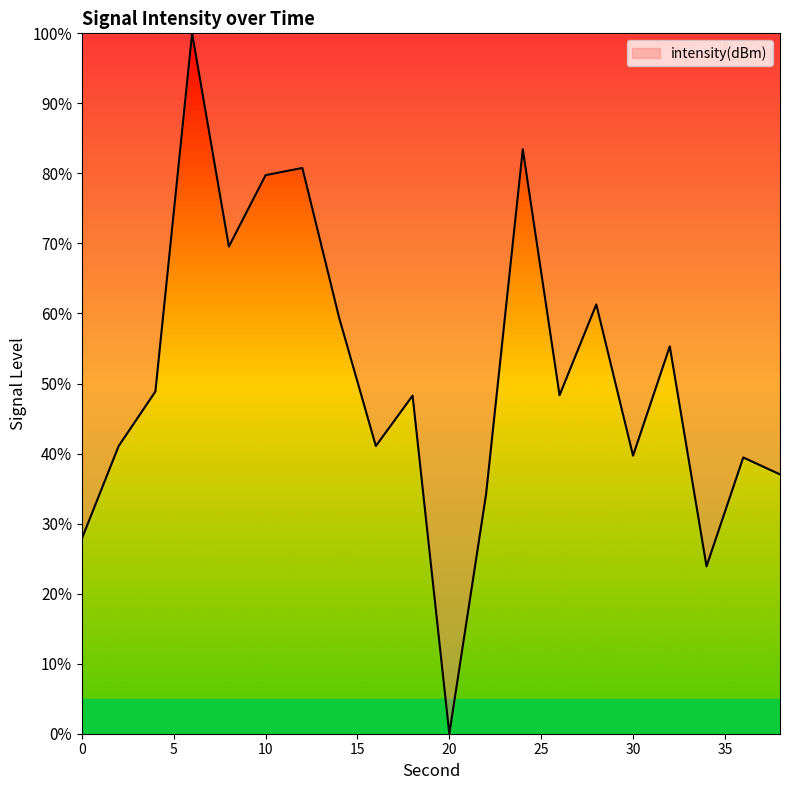

What is the maximum value shown in the chart?

100.0